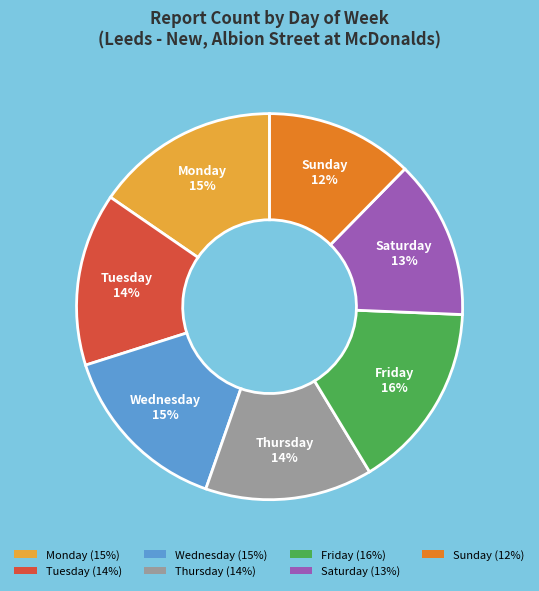

True or false: Tuesday accounts for 14% of the total.

True